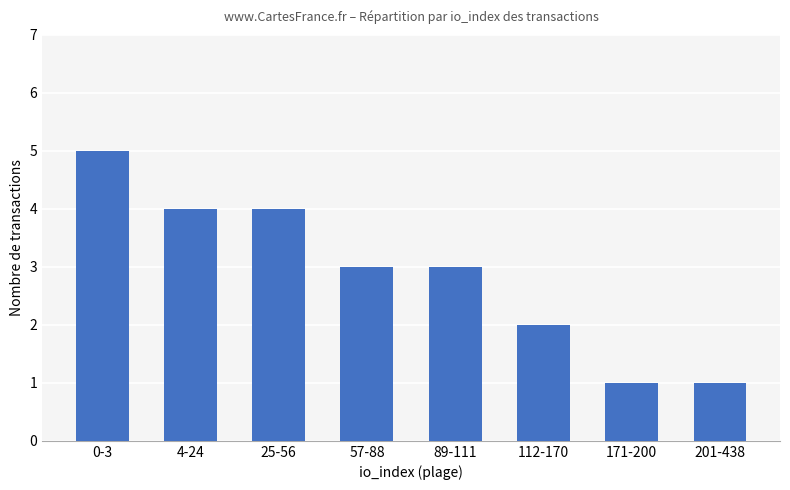

What is the maximum value shown in the chart?

5